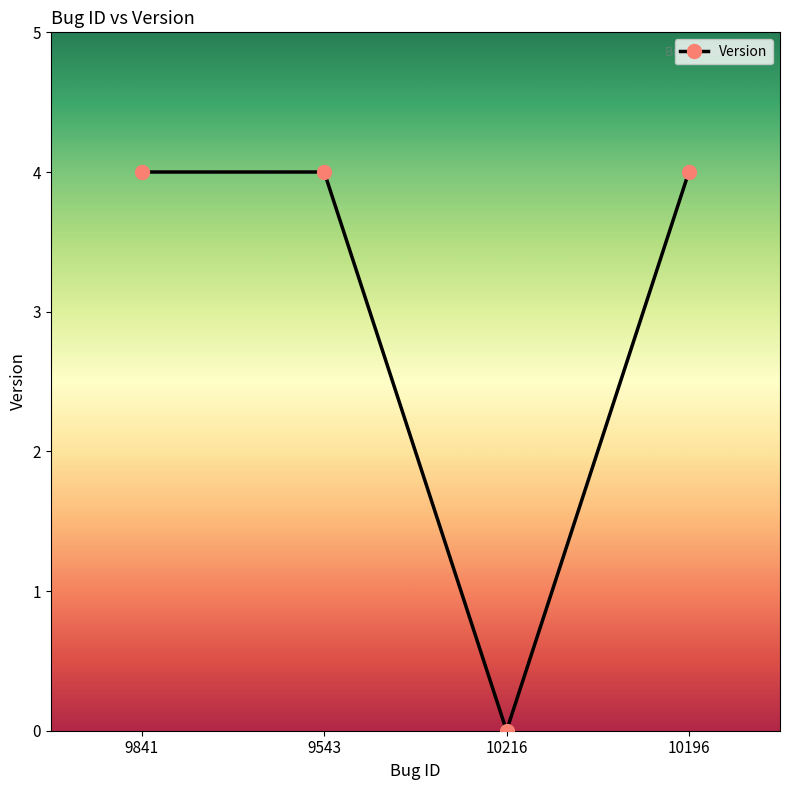

Is it true that the value at 10196 is 4?

True